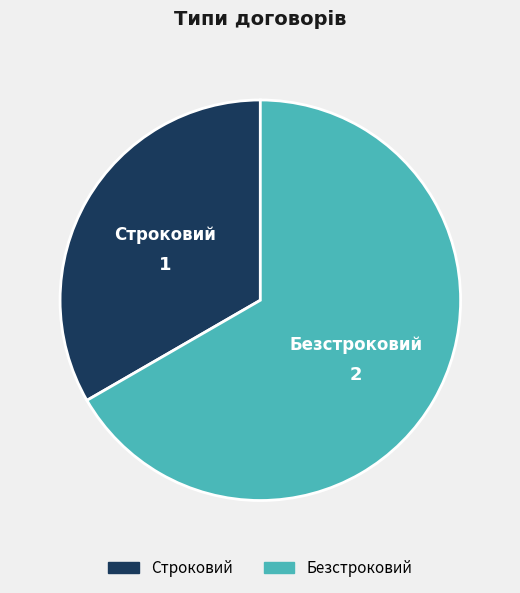

The Безстроковий slice represents 80% of the pie. True or false?

False